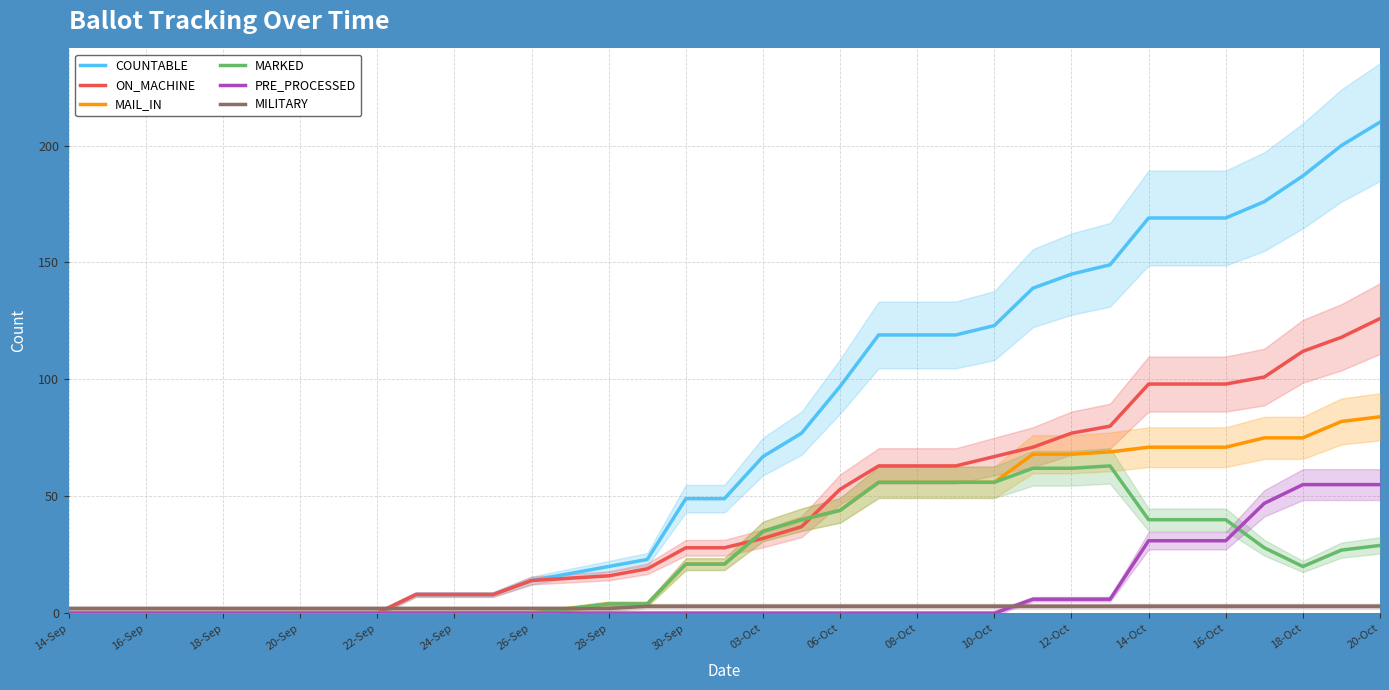

What is the highest value of the MAIL_IN series?

84